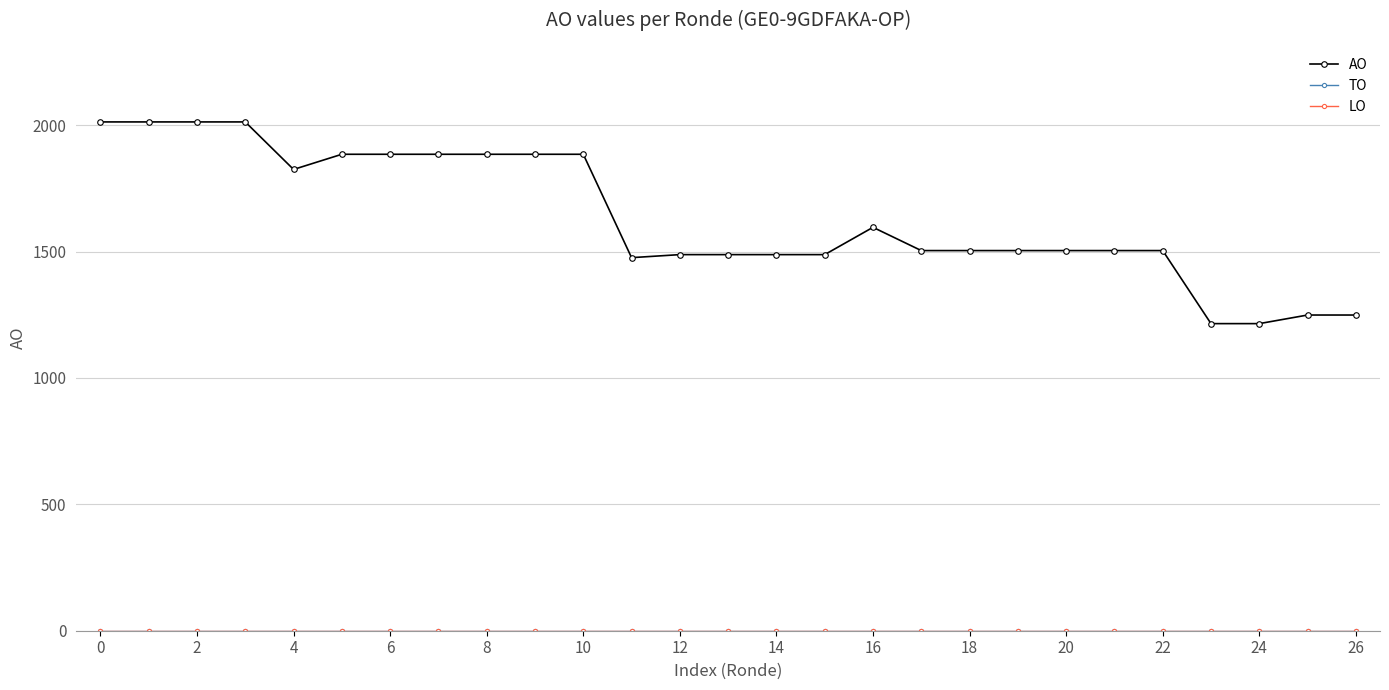

Does the chart have visible grid lines?

Yes